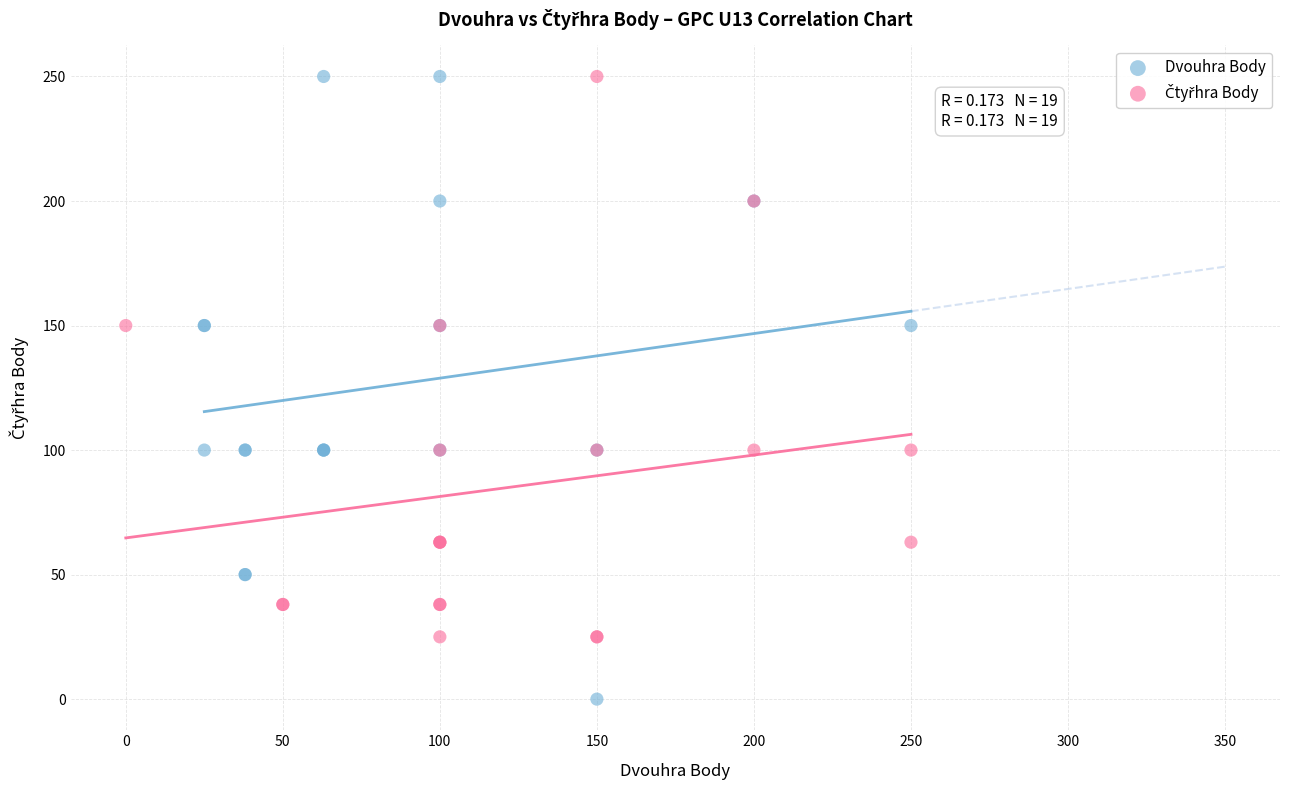

Which series contains the lowest Y value?

Dvouhra Body